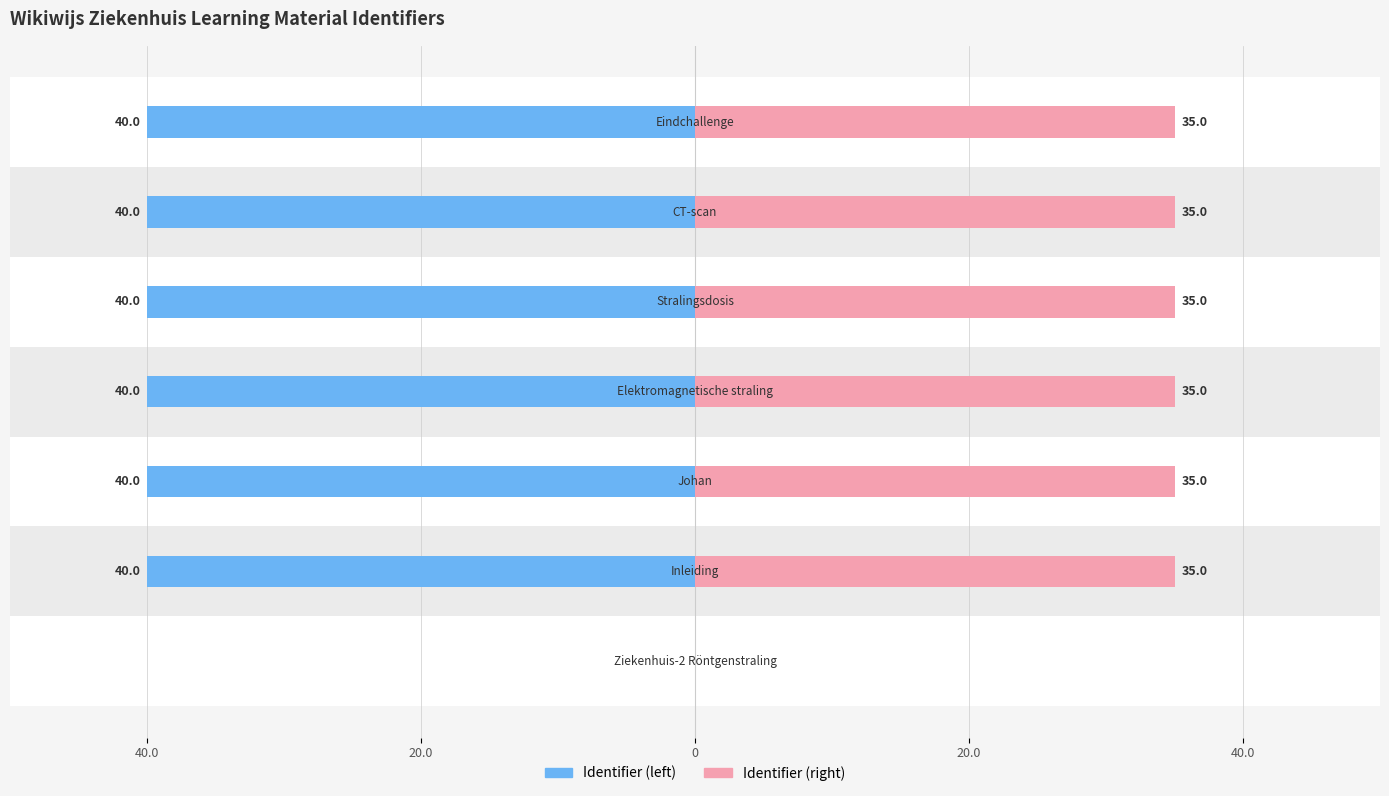

Between 40.0 and 40.0, which is larger?

40.0